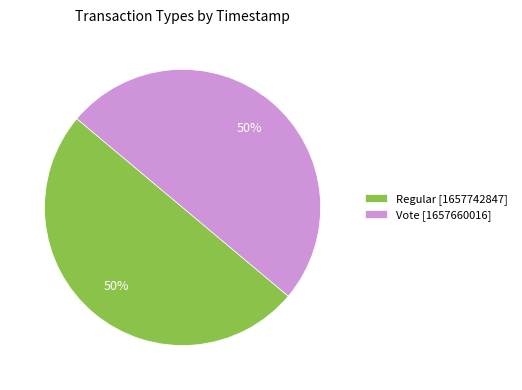

To the nearest percent, what portion does Vote [1657660016] represent?

50%